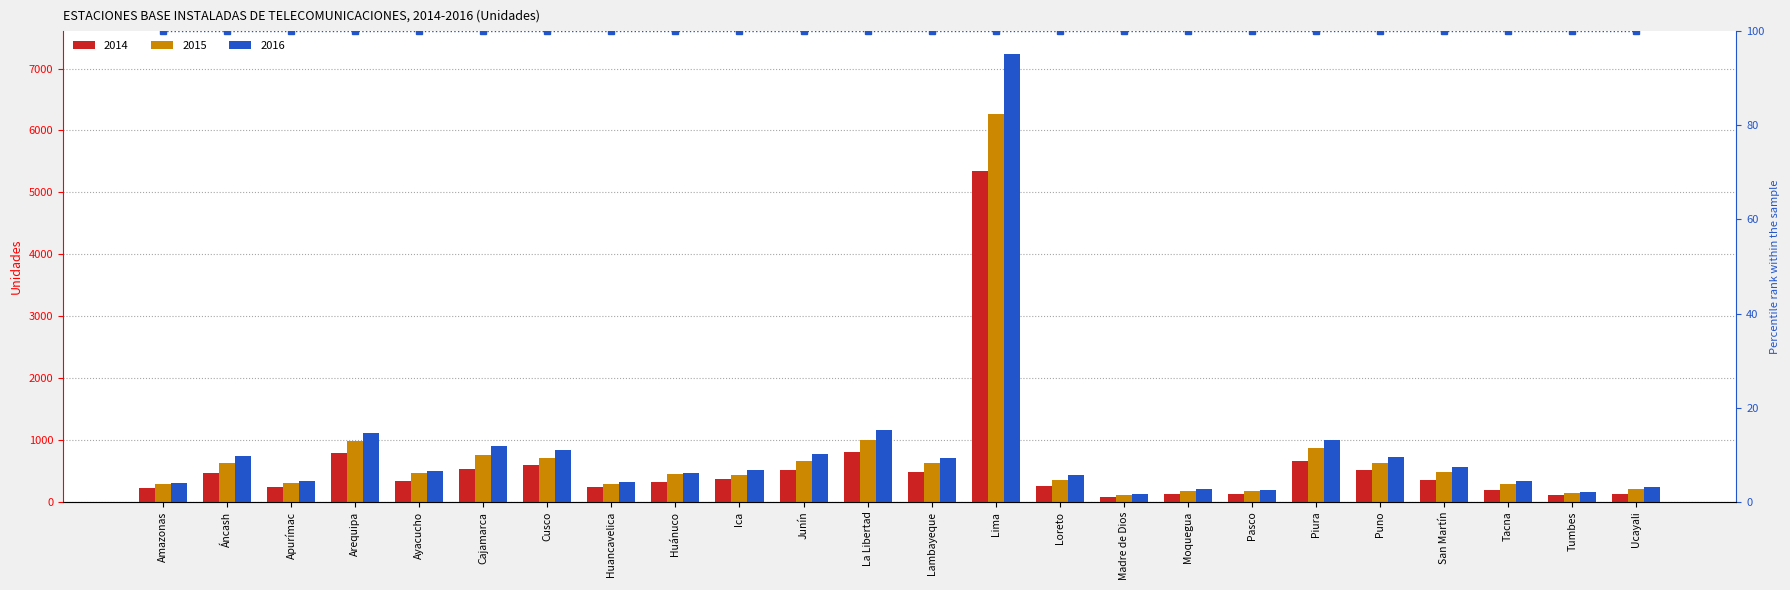

What is the smallest value displayed?

77